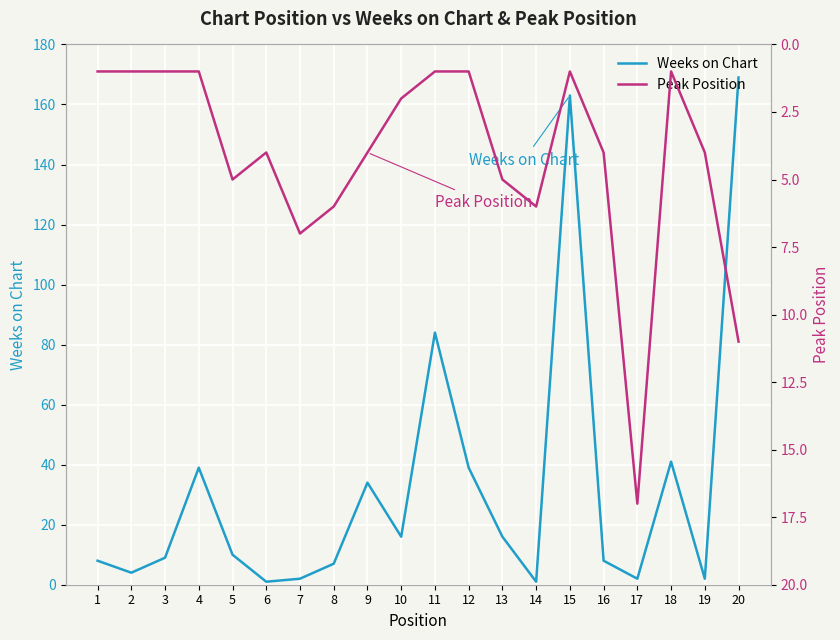

Reading left to right, what are all the values shown in this chart?

Weeks on Chart: 1=8	2=4	3=9	4=39	5=10	6=1	7=2	8=7	9=34	10=16	11=84	12=39	13=16	14=1	15=163	16=8	17=2	18=41	19=2	20=169
Peak Position: 1=1	2=1	3=1	4=1	5=5	6=4	7=7	8=6	9=4	10=2	11=1	12=1	13=5	14=6	15=1	16=4	17=17	18=1	19=4	20=11